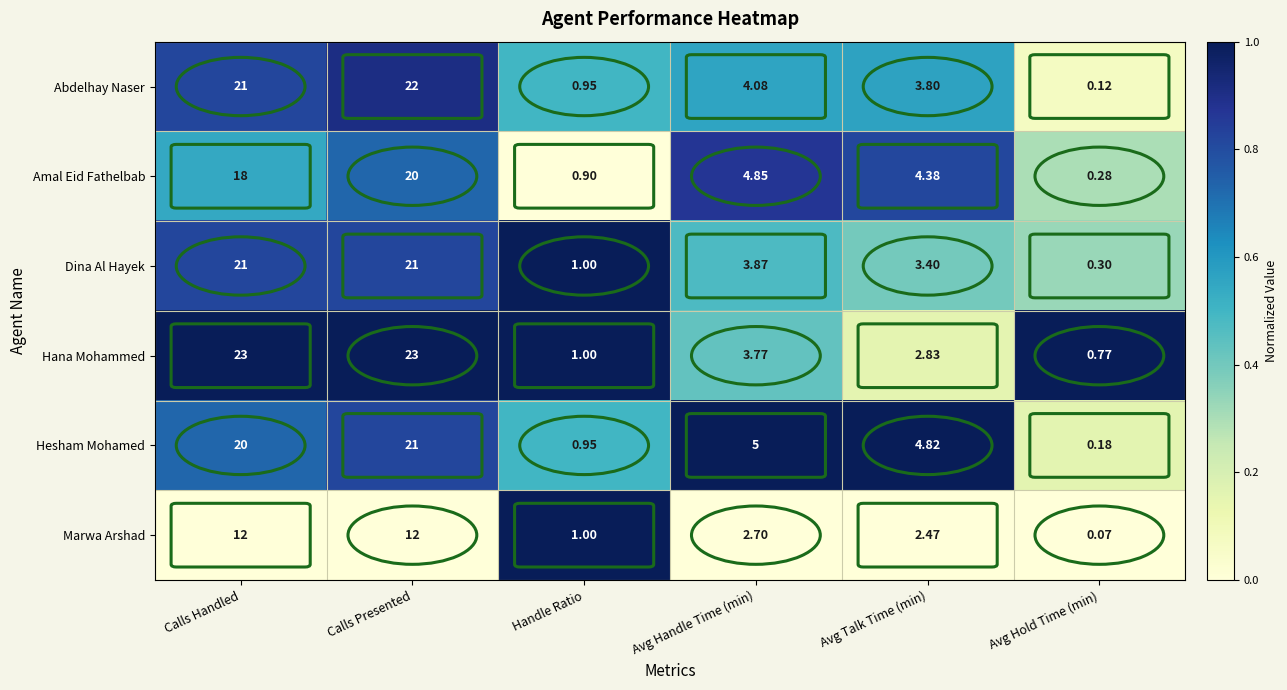

How many data points in Hesham Mohamed are less than 5?

3